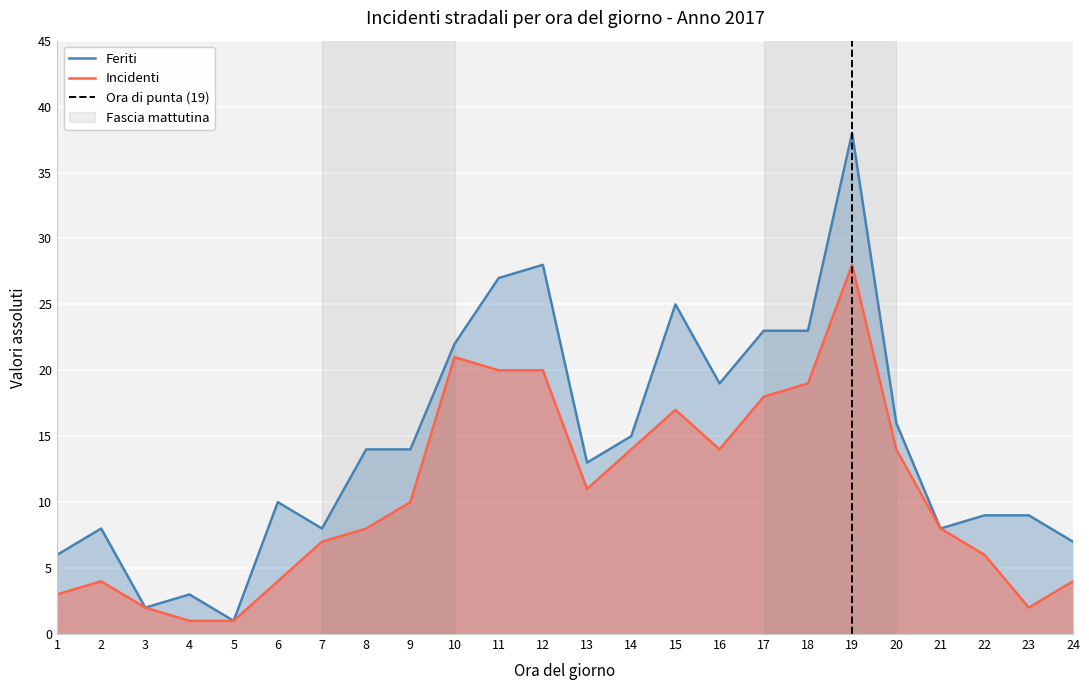

Which has a higher value, 11 or 2?

11